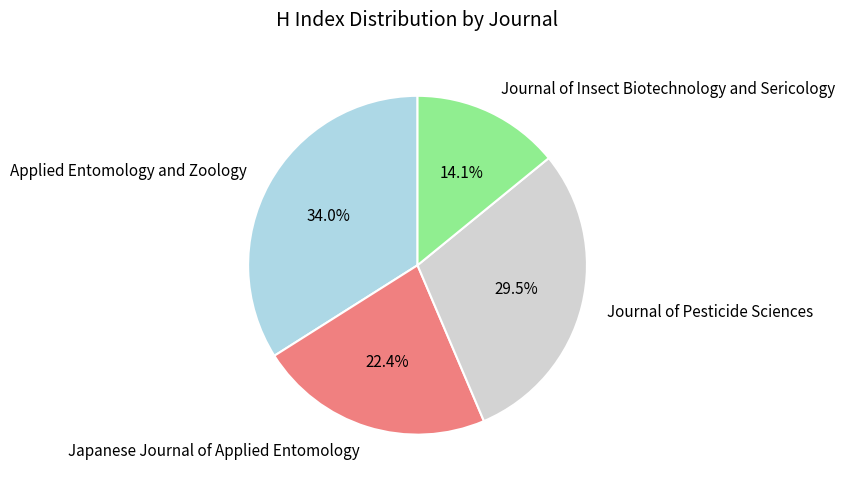

To the nearest percent, what is the difference between the largest and smallest slice percentages?

20%